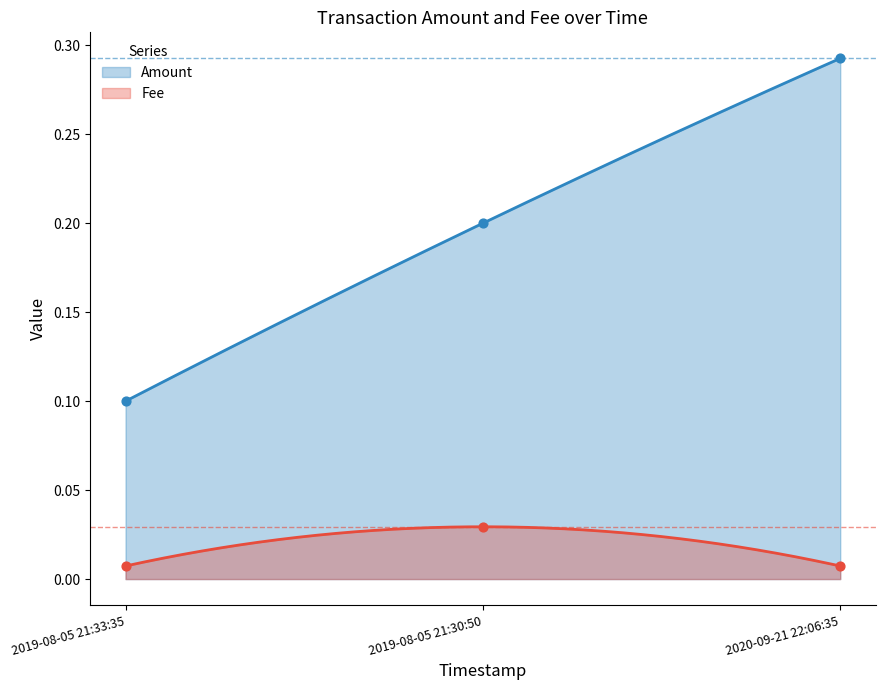

What are all the series names shown in the legend?

Amount, Fee